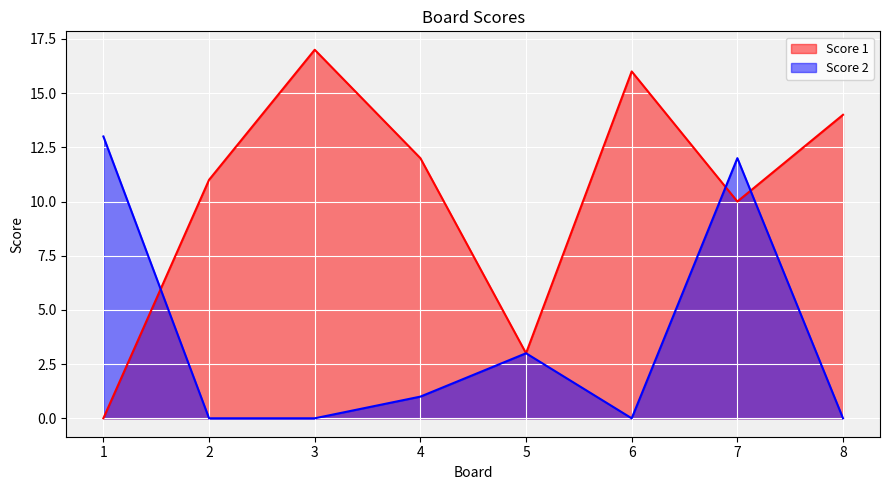

Rank the series at 3 from lowest to highest value.

Score 2, Score 1